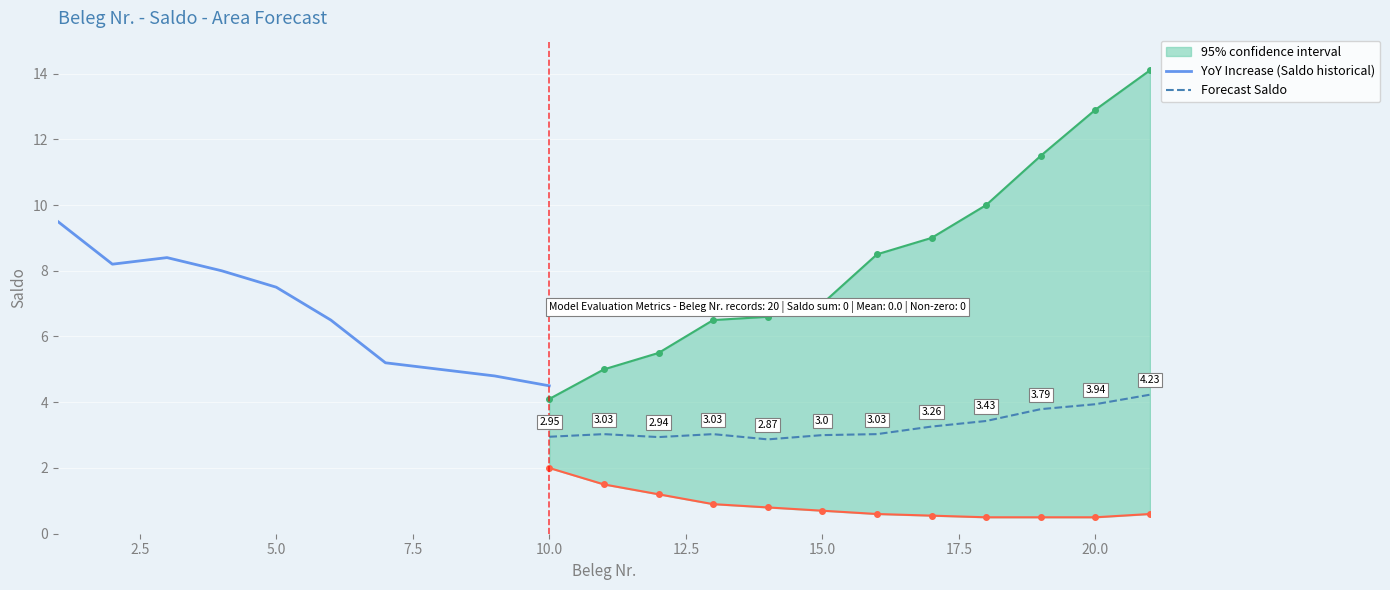

True or false: CI_upper has more than 2 points higher than both neighbors.

False